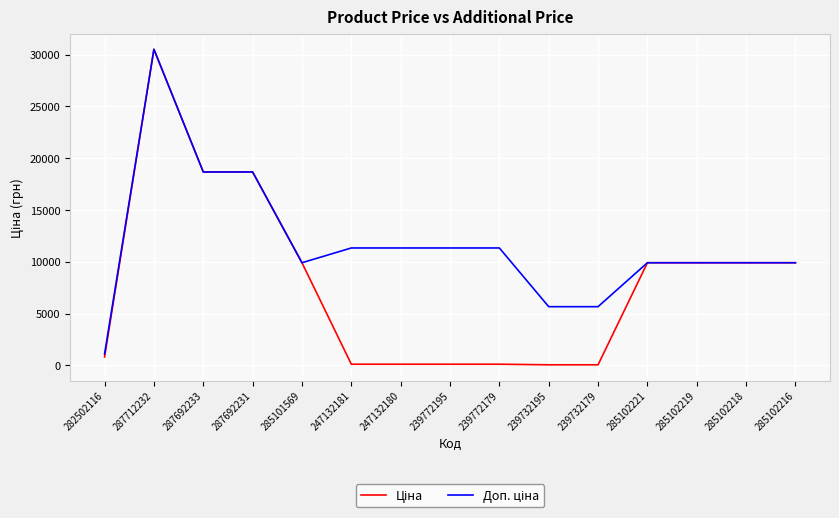

What is the total value across all series at 285102216?

19817.0